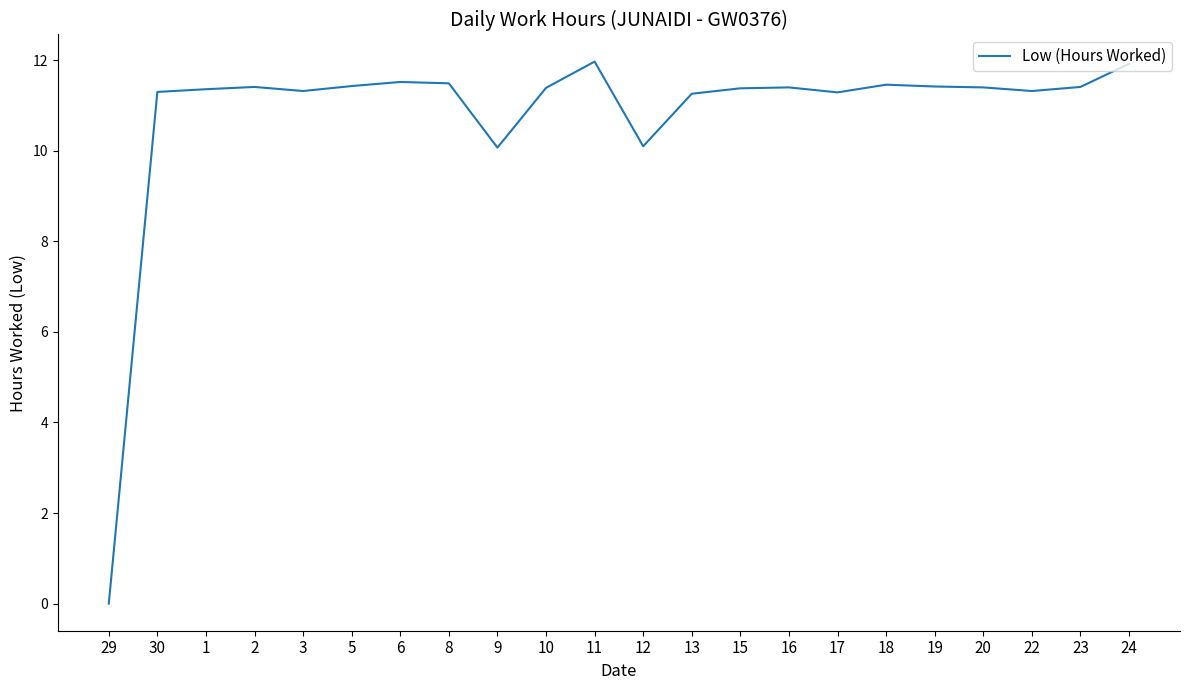

What position from the left is 3?

5